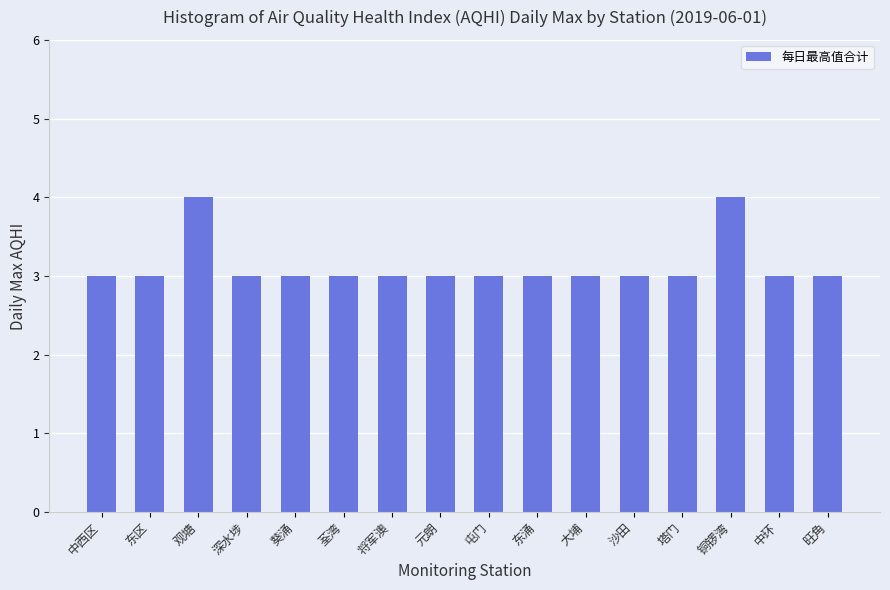

Count the number of categories in the chart.

16